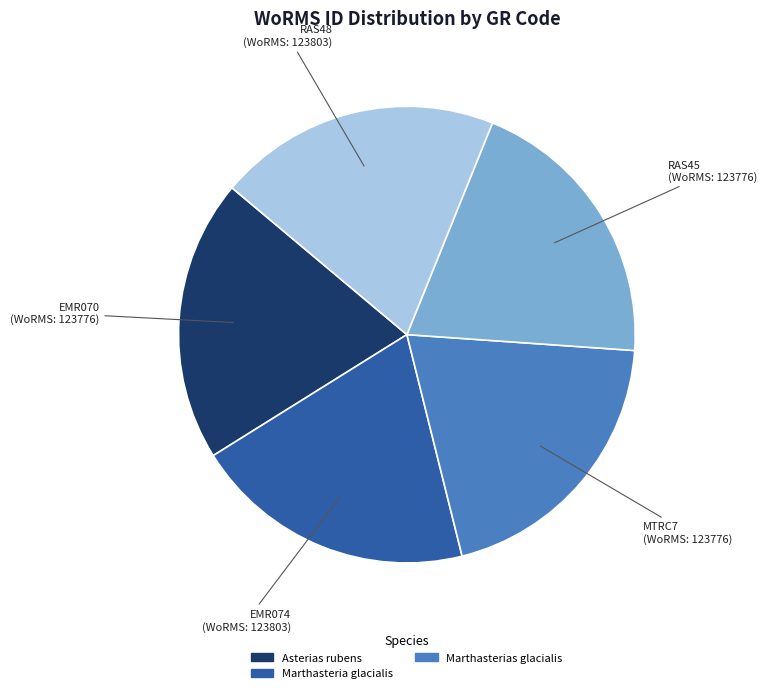

Is it true that MTRC7 is 15% of the pie?

False